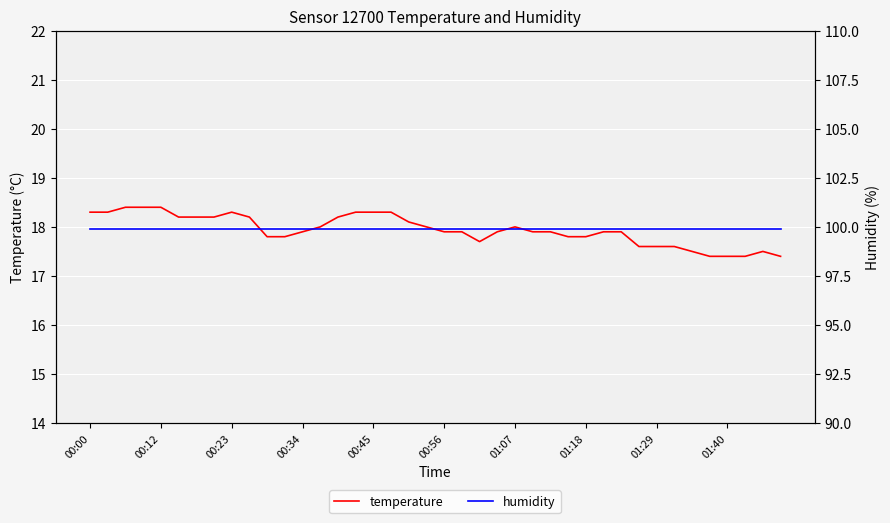

What is the difference between the highest and lowest values at 25?

82.0